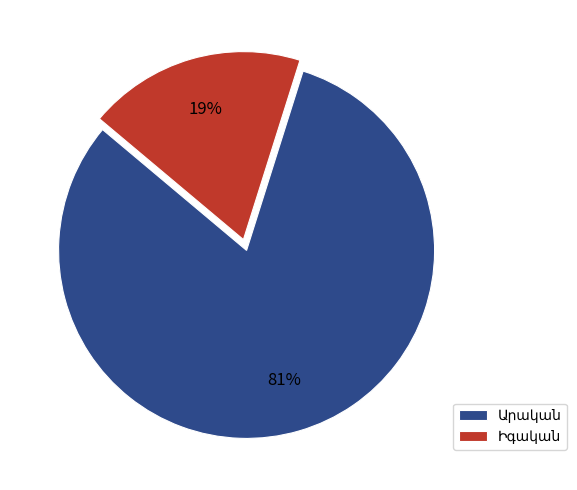

To the nearest percent, what is the difference between the largest and smallest slice percentages?

62%